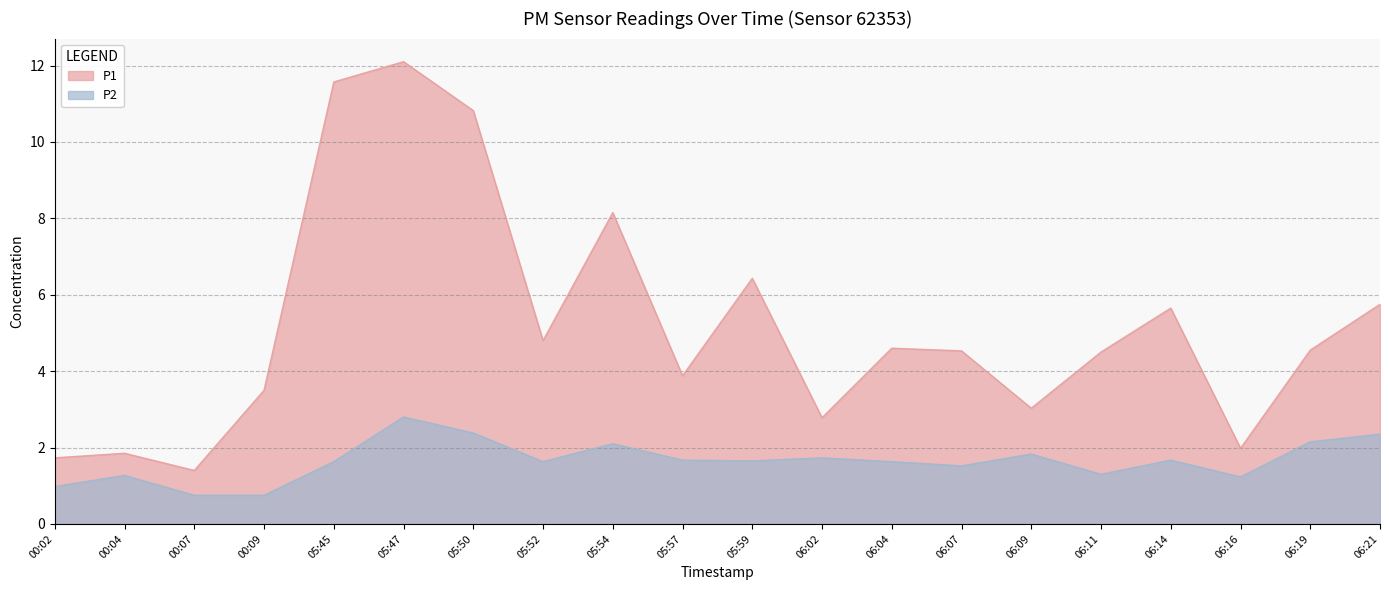

Which series has the largest total across all categories?

P1